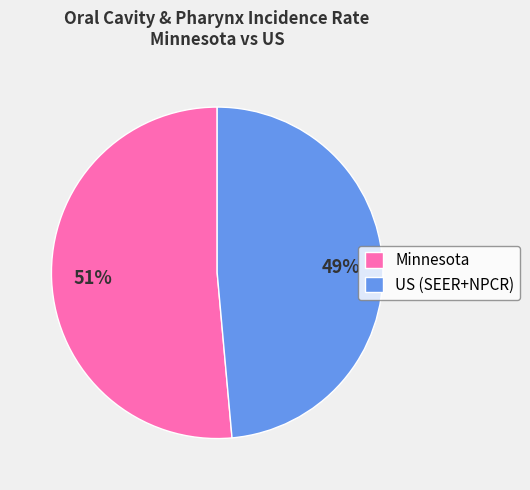

Does any single category account for the majority?

Yes